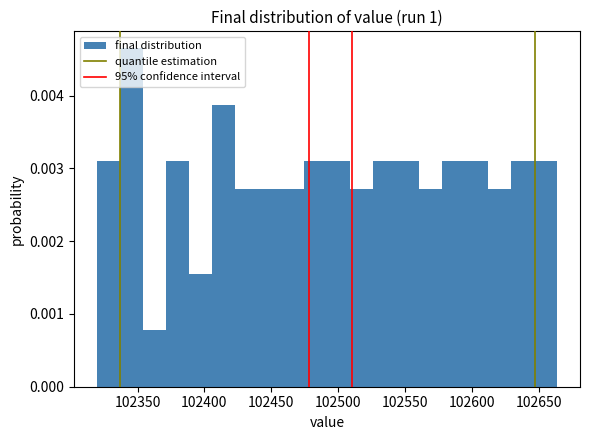

Read against the x-axis, roughly where is the centre of the tallest bar?

102345